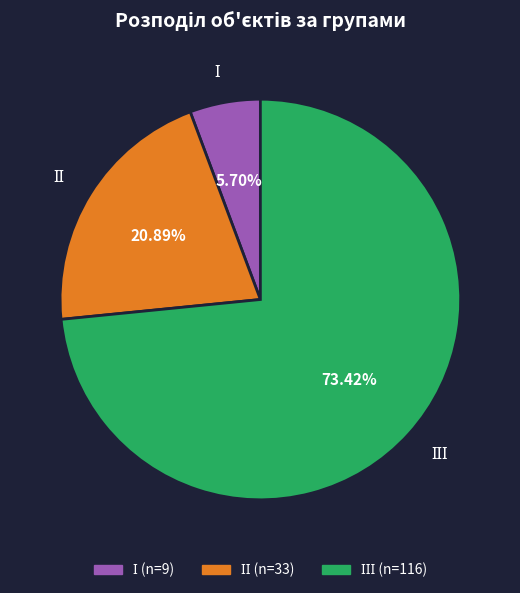

Is there any slice that represents more than half of the pie?

Yes